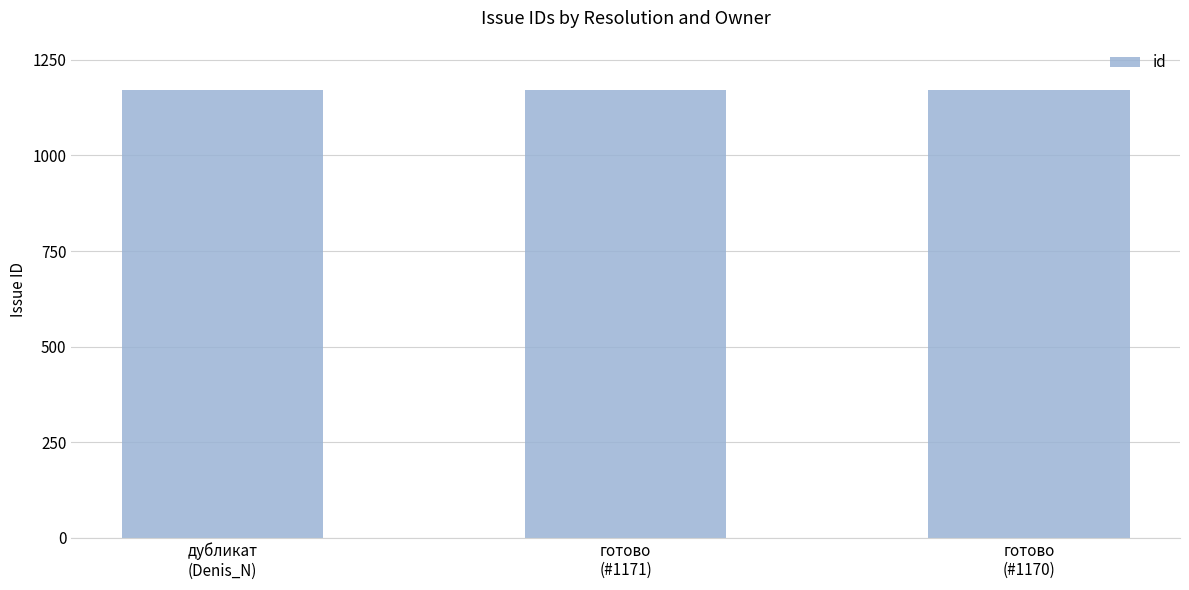

What is the average value?

1171